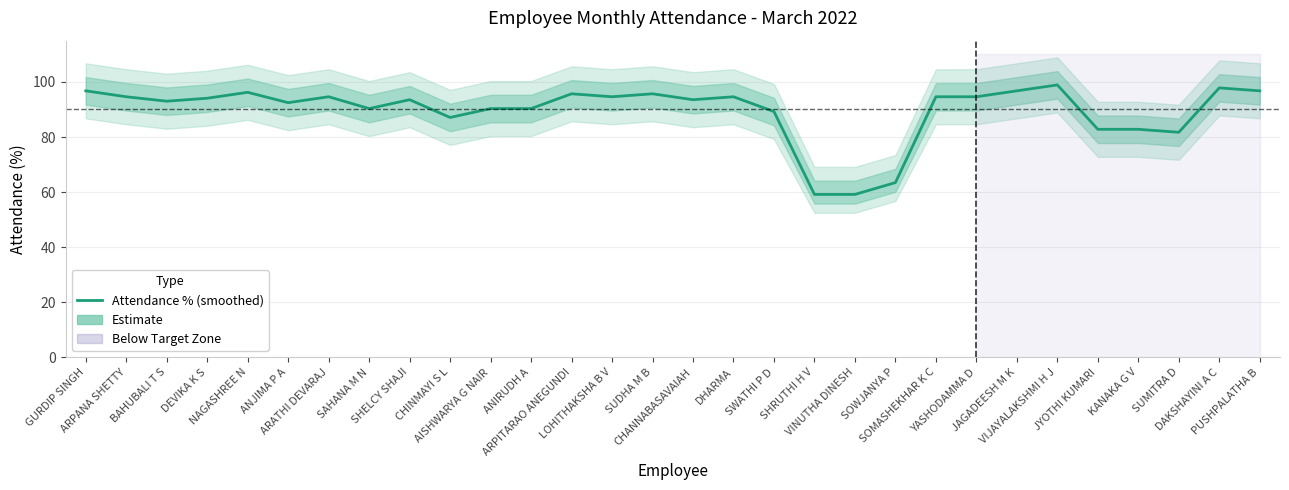

What is the difference between the values at ARPITARAO ANEGUNDI and DAKSHAYINI A C?

2.1